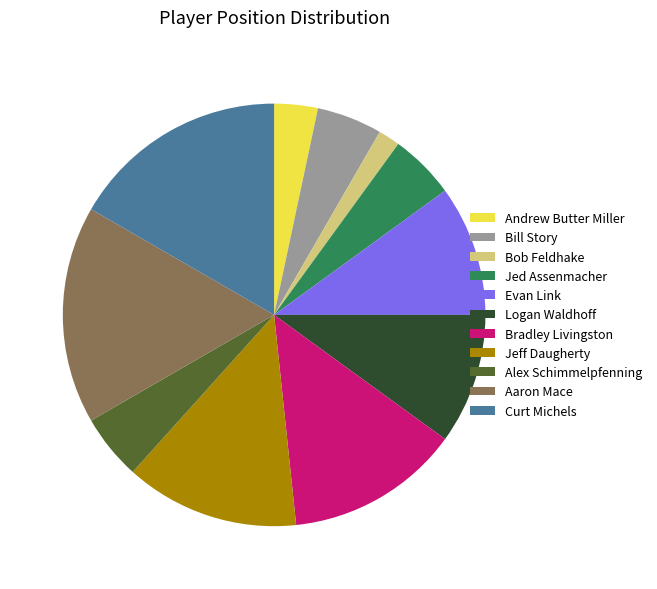

True or false: Andrew Butter Miller accounts for 3% of the total.

True